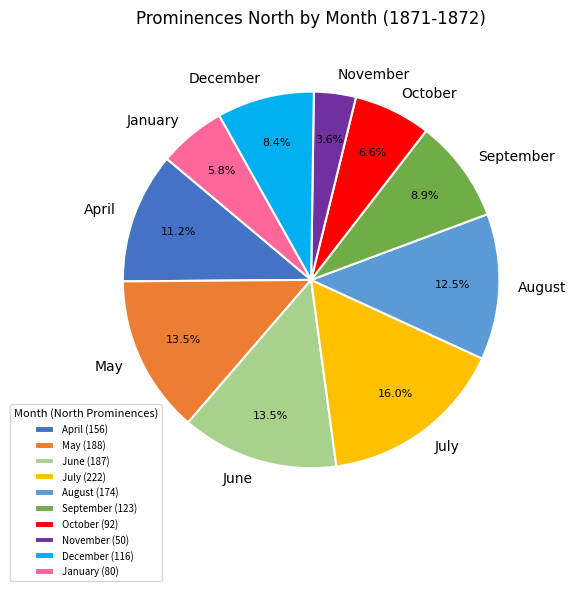

Combined, what portion of the pie is July and June?

29.5%